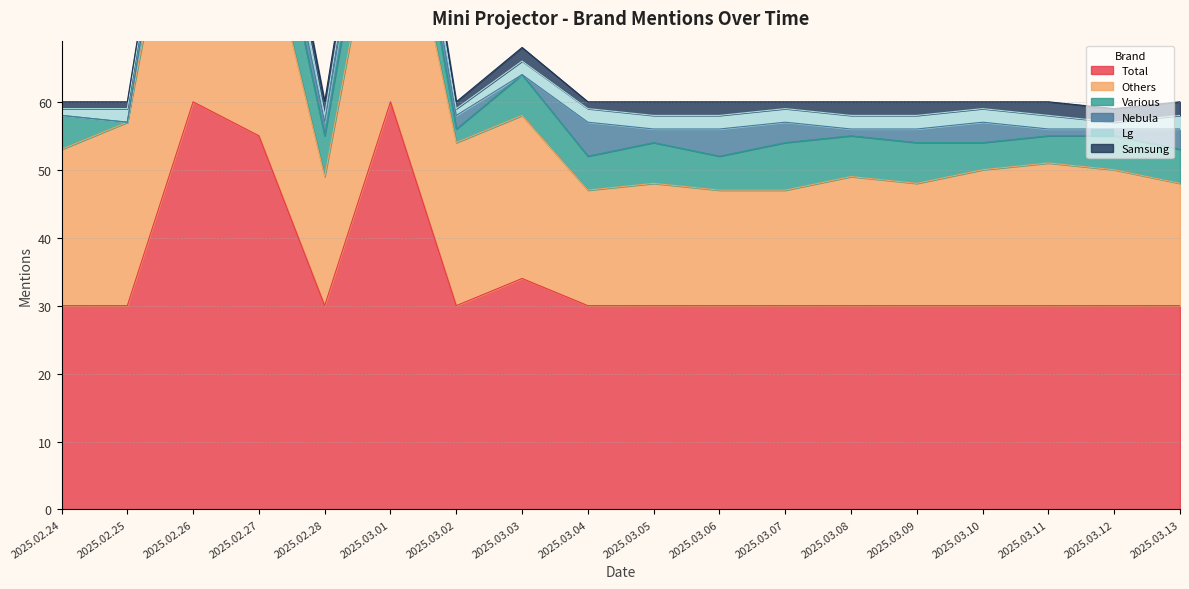

True or false: Samsung has more than 0 points higher than both neighbors.

True